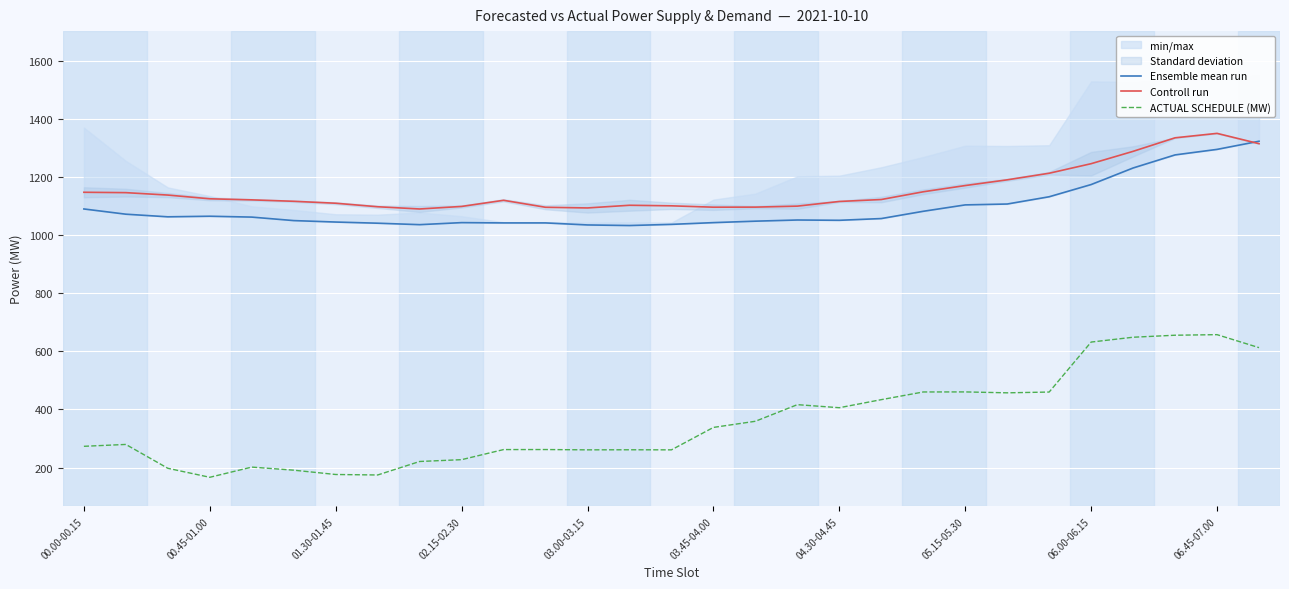

How many lines are shown in the chart?

3